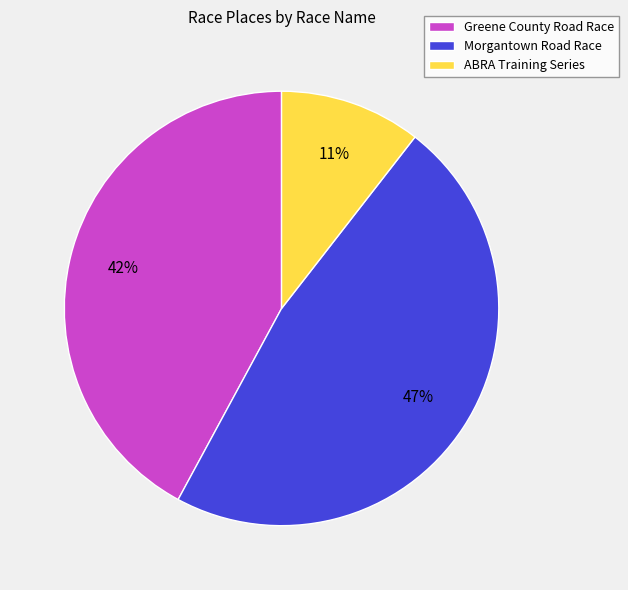

What is the largest slice in the pie chart?

Morgantown Road Race